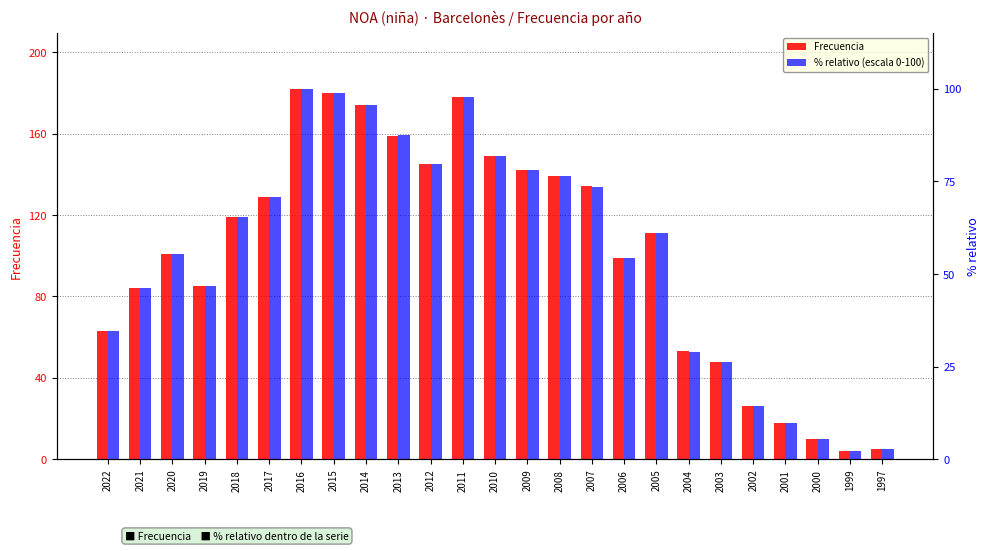

What is the difference between the Frecuencia values at 2007 and 2020?

33.0